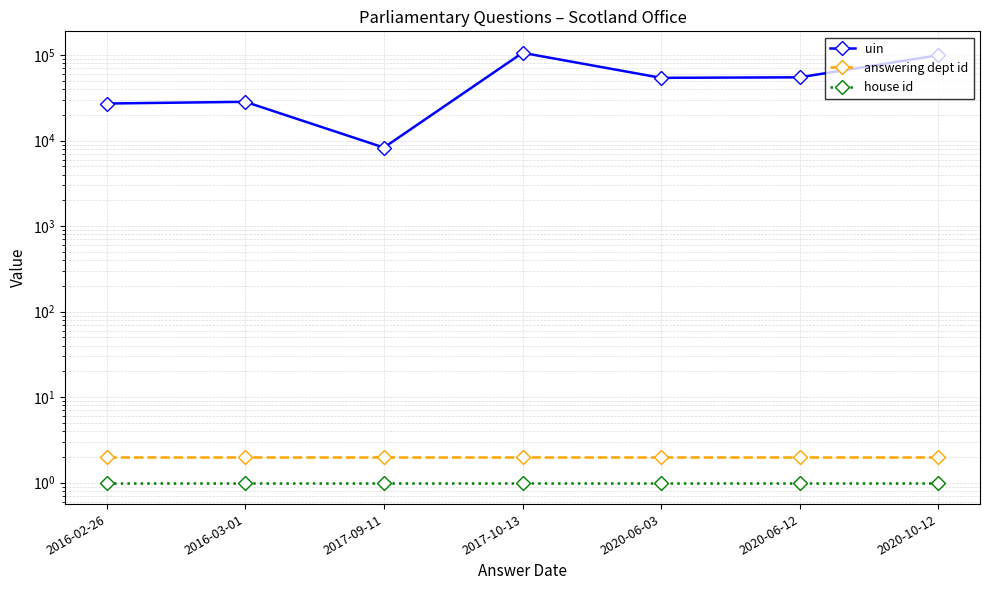

What is the difference between the maximum and minimum values in the uin series?

98008